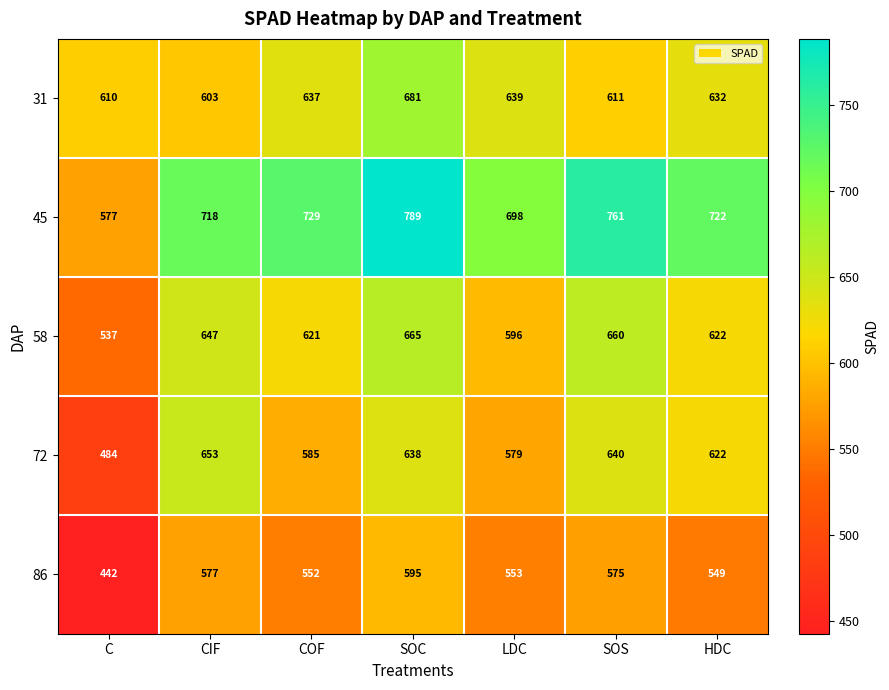

What is the difference between the maximum and minimum values in the 72 series?

169